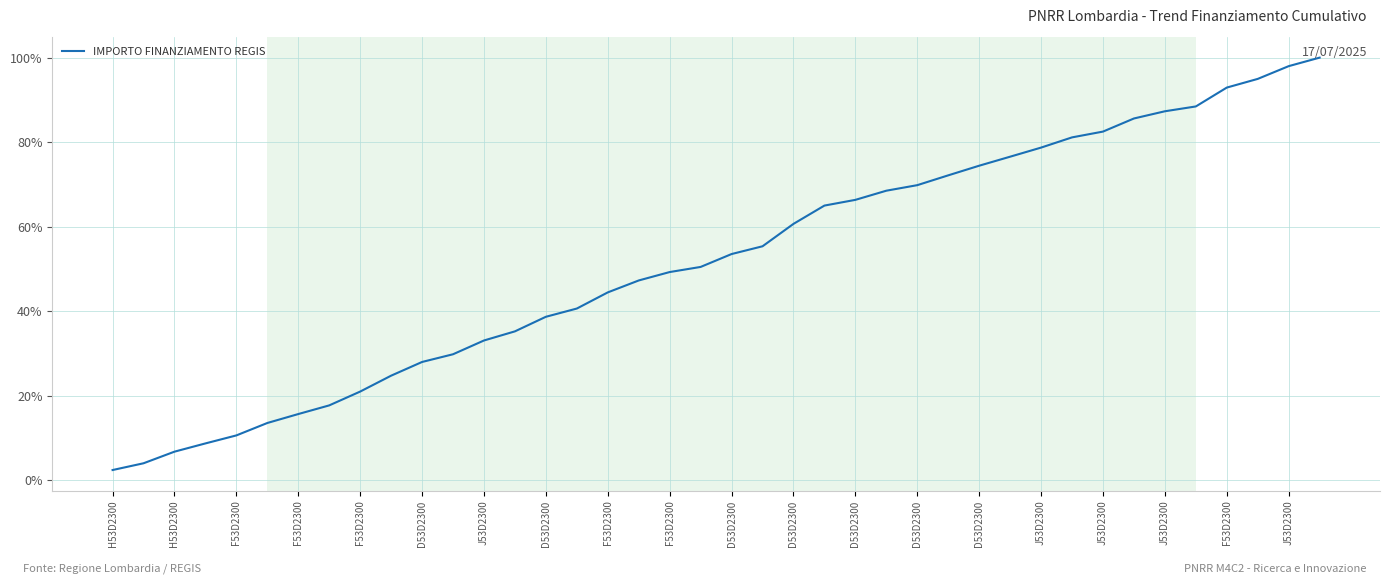

What is the difference between the maximum and minimum values?

97.6